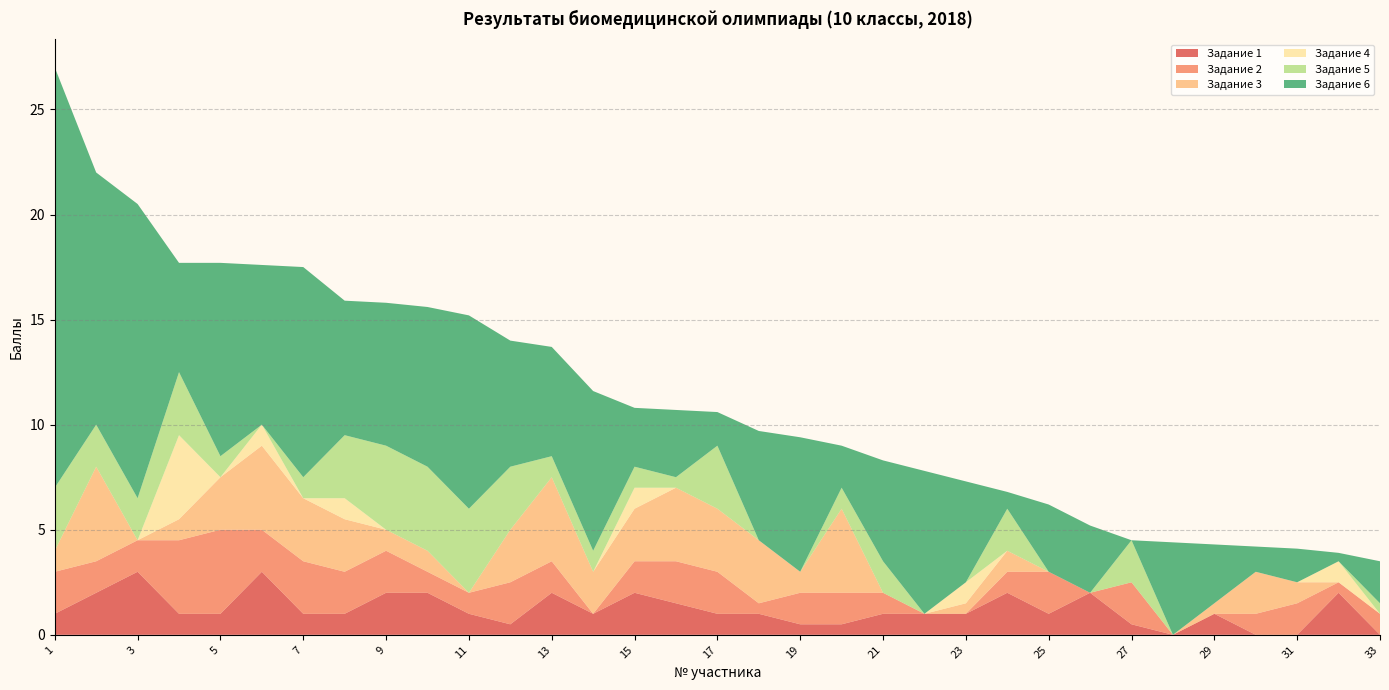

Reading left to right, extract all data points from this chart.

Задание 1: 1=1.0	2=2.0	3=3.0	4=1.0	5=1.0	6=3.0	7=1.0	8=1.0	9=2.0	10=2.0	11=1.0	12=0.5	13=2.0	14=1.0	15=2.0	16=1.5	17=1.0	18=1.0	19=0.5	20=0.5	21=1.0	22=1.0	23=1.0	24=2.0	25=1.0	26=2.0	27=0.5	28=0.0	29=1.0	30=0.0	31=0.0	32=2.0	33=0.0
Задание 2: 1=2.0	2=1.5	3=1.5	4=3.5	5=4.0	6=2.0	7=2.5	8=2.0	9=2.0	10=1.0	11=1.0	12=2.0	13=1.5	14=0.0	15=1.5	16=2.0	17=2.0	18=0.5	19=1.5	20=1.5	21=1.0	22=0.0	23=0.0	24=1.0	25=2.0	26=0.0	27=2.0	28=0.0	29=0.0	30=1.0	31=1.5	32=0.5	33=1.0
Задание 3: 1=1.0	2=4.5	3=0.0	4=1.0	5=2.5	6=4.0	7=3.0	8=2.5	9=1.0	10=1.0	11=0.0	12=2.5	13=4.0	14=2.0	15=2.5	16=3.5	17=3.0	18=3.0	19=1.0	20=4.0	21=0.0	22=0.0	23=0.5	24=1.0	25=0.0	26=0.0	27=0.0	28=0.0	29=0.5	30=2.0	31=1.0	32=0.0	33=0.0
Задание 4: 1=0.0	2=0.0	3=0.0	4=4.0	5=0.0	6=1.0	7=0.0	8=1.0	9=0.0	10=0.0	11=0.0	12=0.0	13=0.0	14=0.0	15=1.0	16=0.0	17=0.0	18=0.0	19=0.0	20=0.0	21=0.0	22=0.0	23=1.0	24=0.0	25=0.0	26=0.0	27=0.0	28=0.0	29=0.0	30=0.0	31=0.0	32=1.0	33=0.0
Задание 5: 1=3.0	2=2.0	3=2.0	4=3.0	5=1.0	6=0.0	7=1.0	8=3.0	9=4.0	10=4.0	11=4.0	12=3.0	13=1.0	14=1.0	15=1.0	16=0.5	17=3.0	18=0.0	19=0.0	20=1.0	21=1.5	22=0.0	23=0.0	24=2.0	25=0.0	26=0.0	27=2.0	28=0.0	29=0.0	30=0.0	31=0.0	32=0.0	33=0.5
Задание 6: 1=20.0	2=12.0	3=14.0	4=5.2	5=9.2	6=7.6	7=10.0	8=6.4	9=6.8	10=7.6	11=9.2	12=6.0	13=5.2	14=7.6	15=2.8	16=3.2	17=1.6	18=5.2	19=6.4	20=2.0	21=4.8	22=6.8	23=4.8	24=0.8	25=3.2	26=3.2	27=0.0	28=4.4	29=2.8	30=1.2	31=1.6	32=0.4	33=2.0